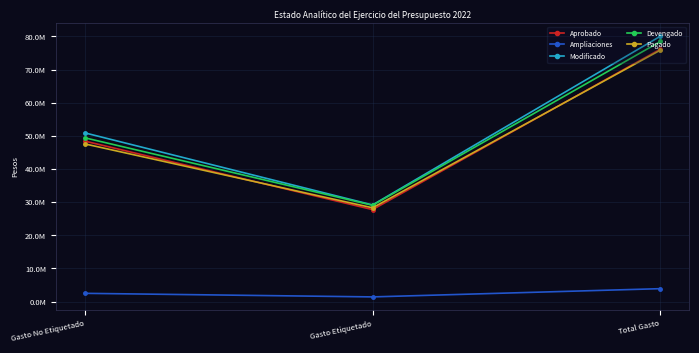

What are all the series names shown in the legend?

Aprobado, Ampliaciones, Modificado, Devengado, Pagado